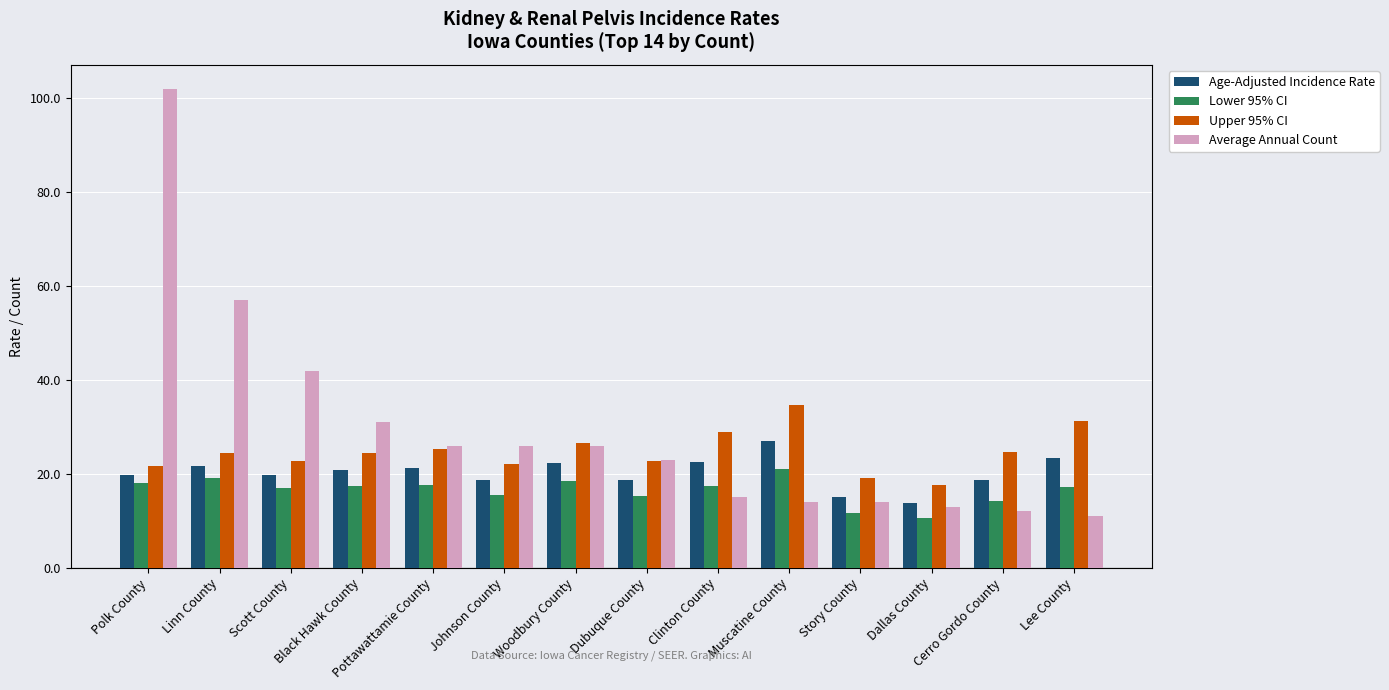

What is the difference between the highest and lowest values at Lee County?

20.3